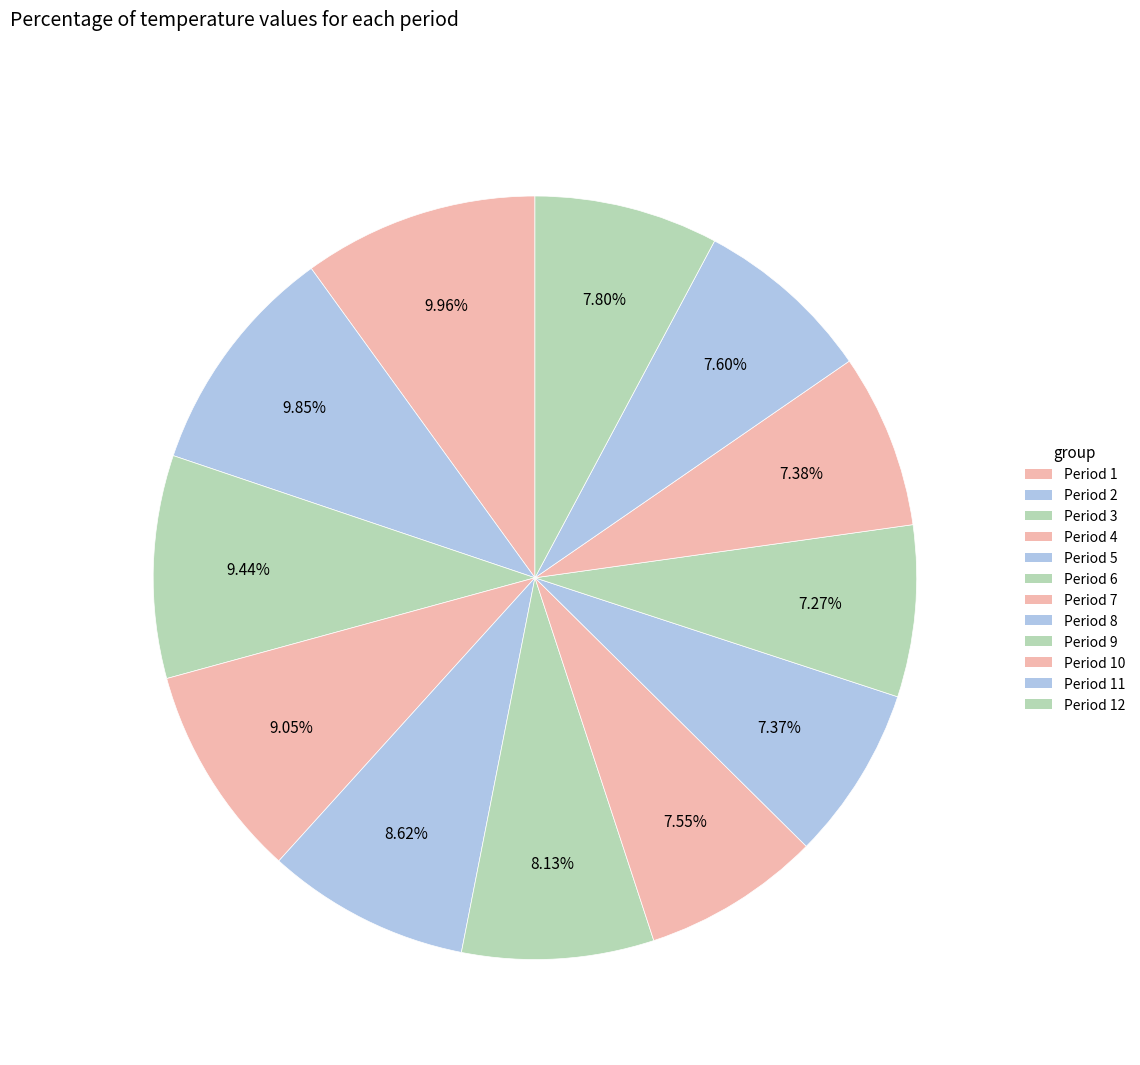

Count the number of slices in the pie.

12